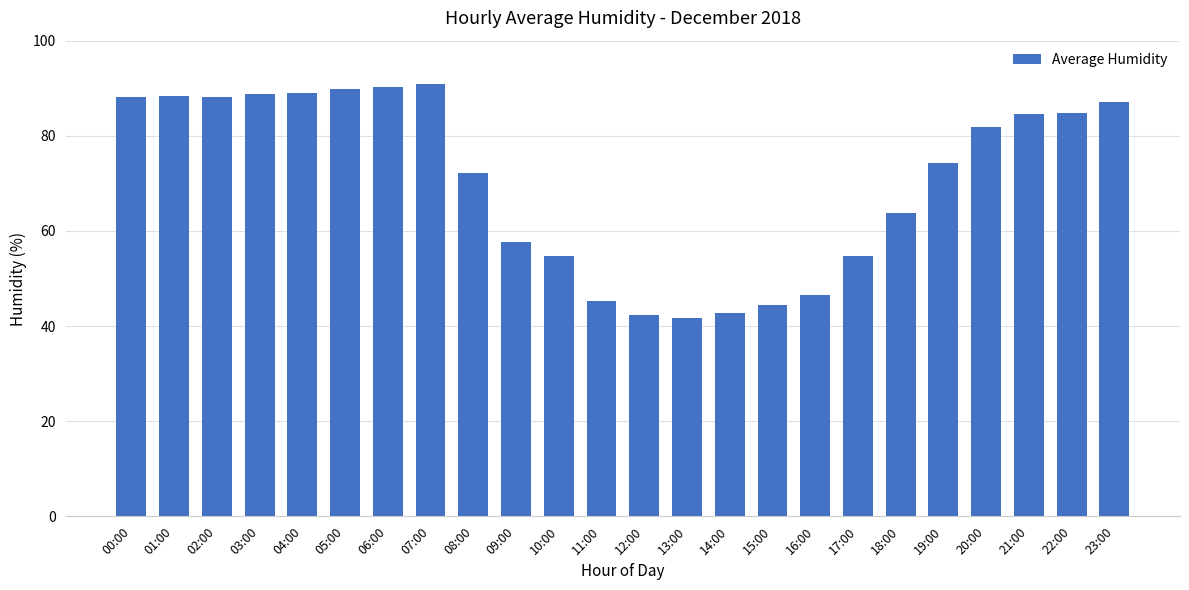

What is the greatest value displayed?

90.9